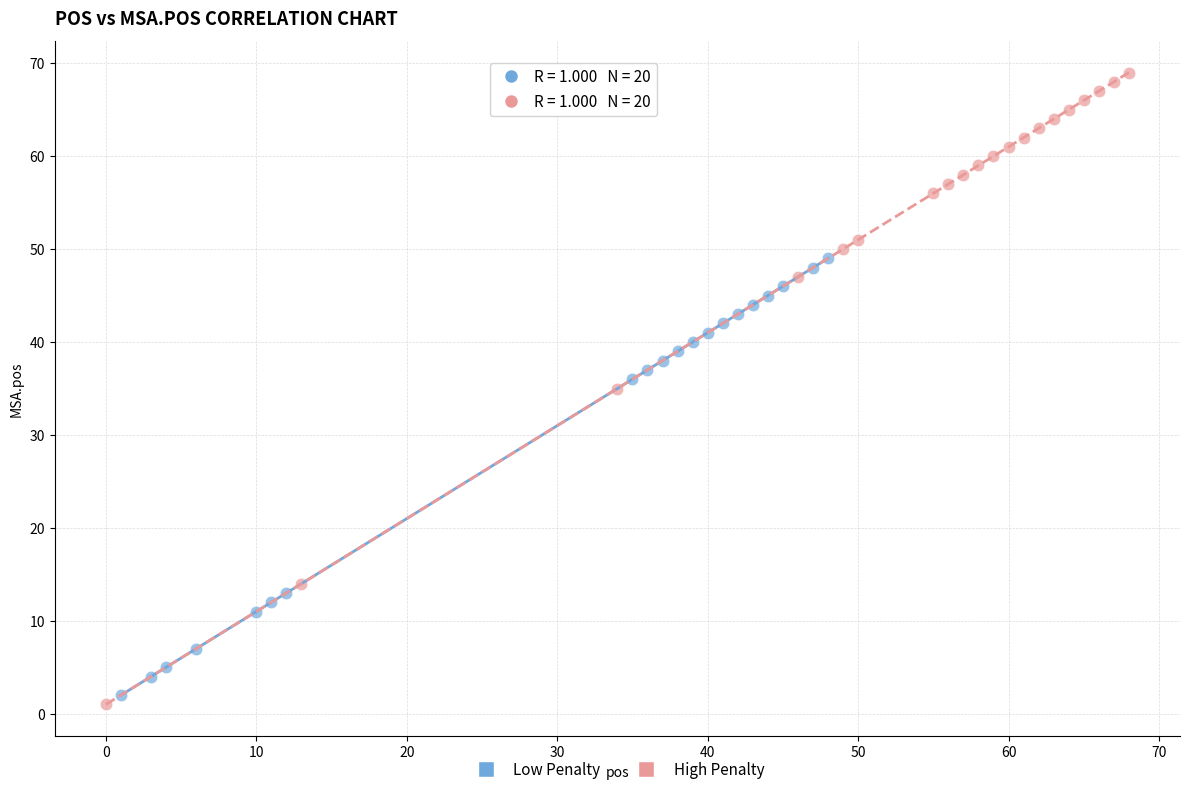

Which series has the widest spread of Y values?

High Penalty